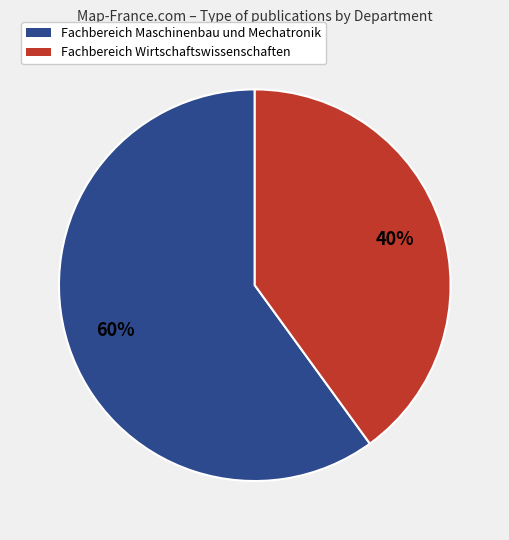

How many slices are in this pie chart?

2